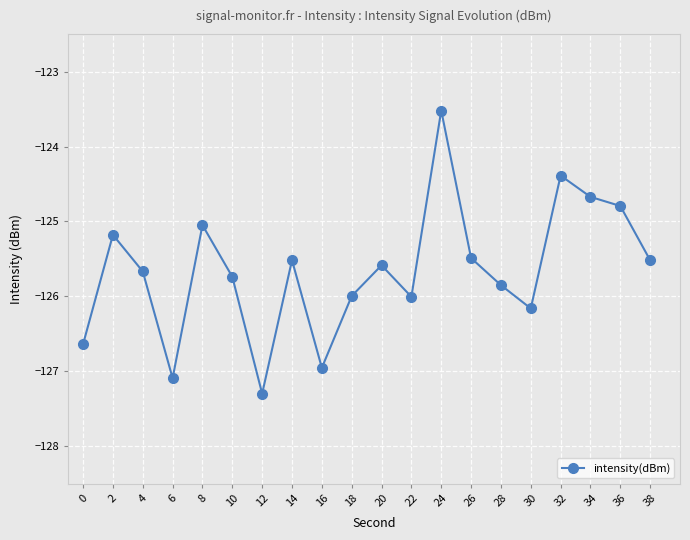

Is it true that the value at 0 is -126.6?

True